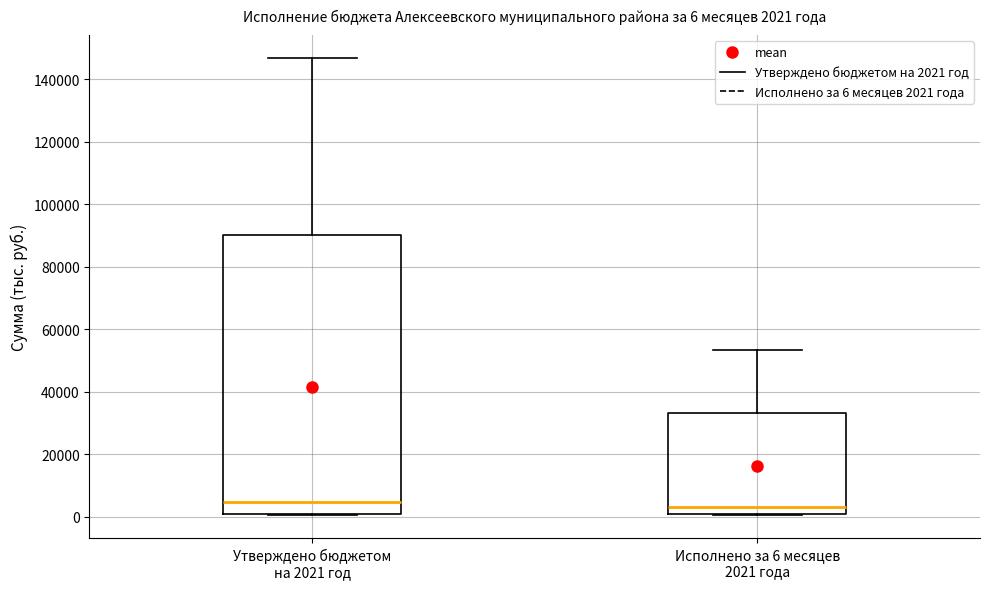

Comparing the boxes themselves (not the whiskers), which one is the tallest?

Утверждено бюджетом на 2021 год